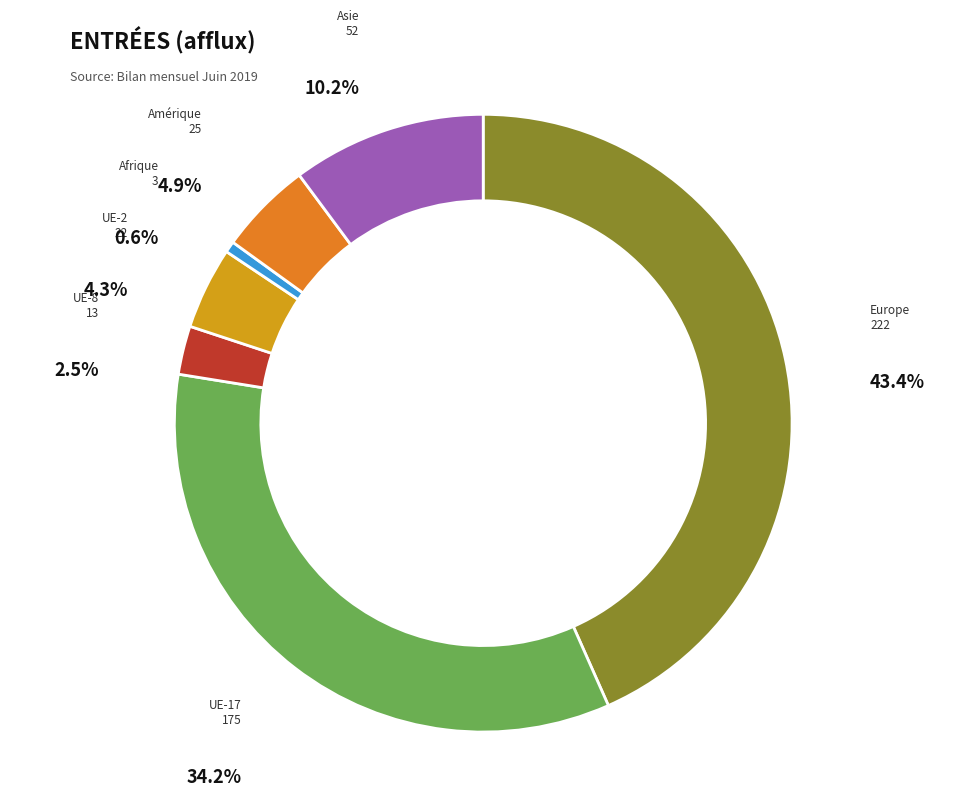

Is there any slice that represents more than half of the pie?

No